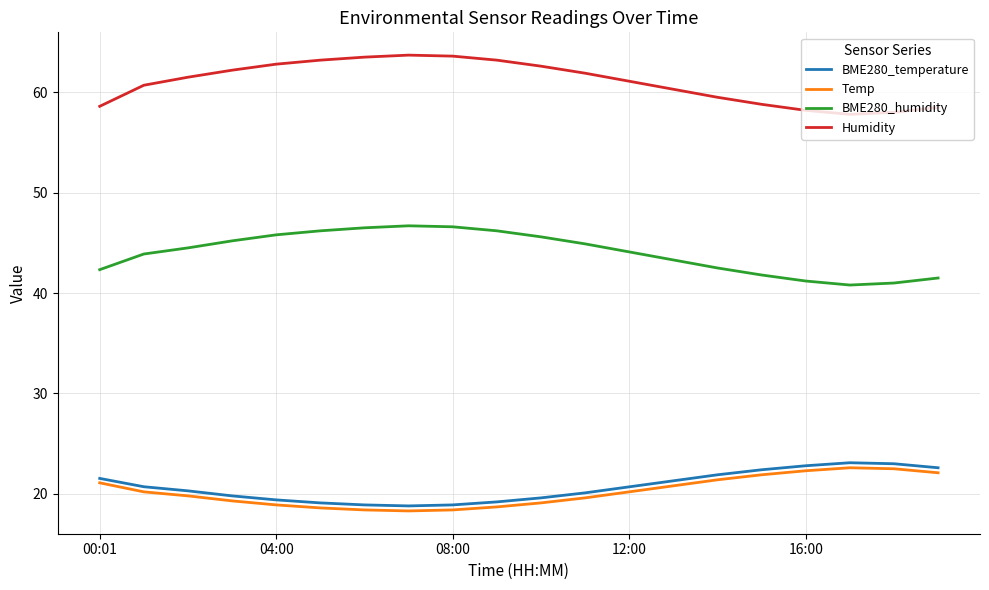

What is the maximum value for BME280_temperature?

23.1